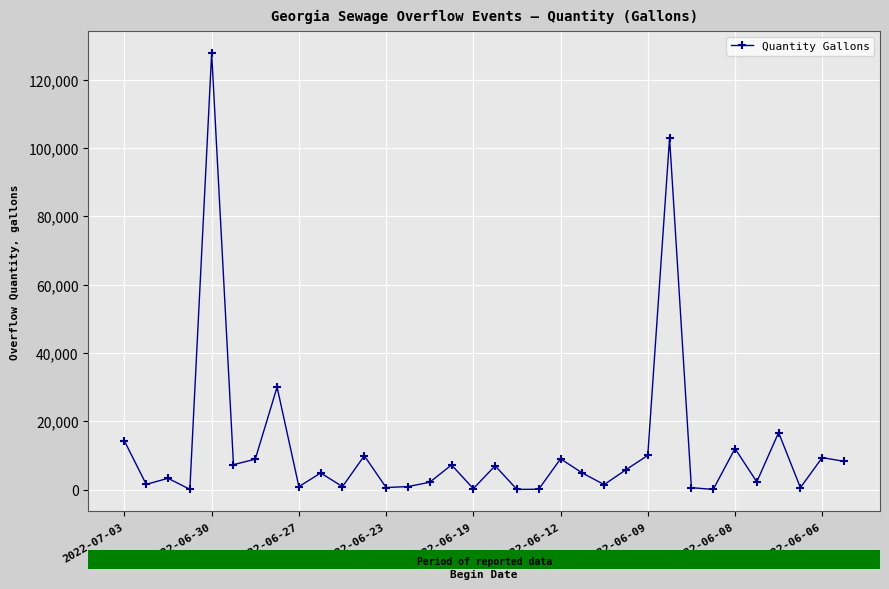

What is the value of the 10th point from the left?

4853